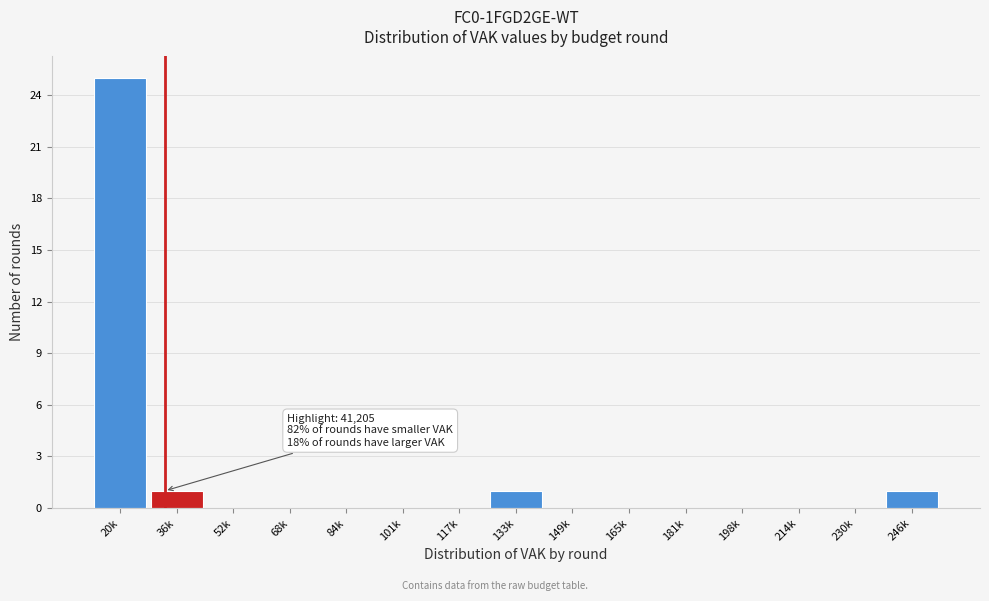

Reading left to right, extract all data points from this chart.

20k=25	36k=1	52k=0	68k=0	84k=0	101k=0	117k=0	133k=1	149k=0	165k=0	181k=0	198k=0	214k=0	230k=0	246k=1